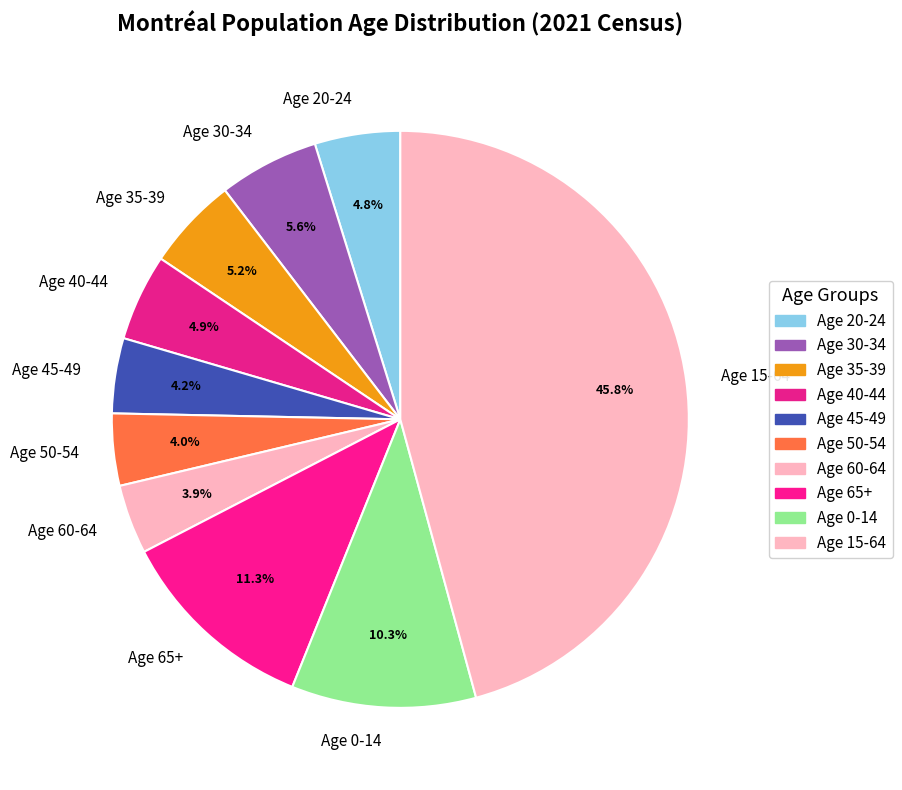

Between Age 30-34 and Age 45-49, which is larger?

Age 30-34